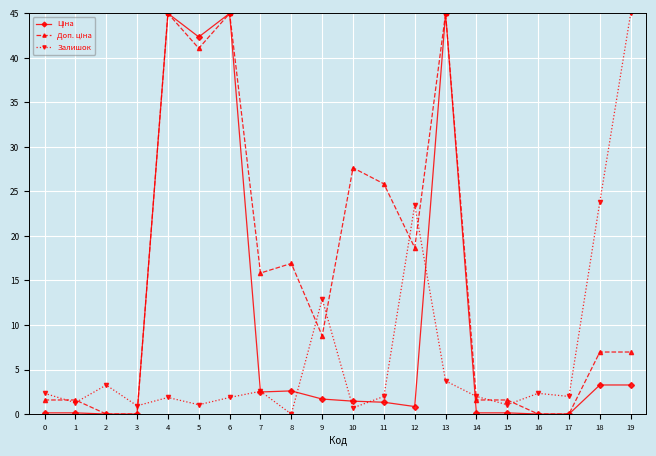

What is the value of the Залишок point at the 3rd from the left?

3.3